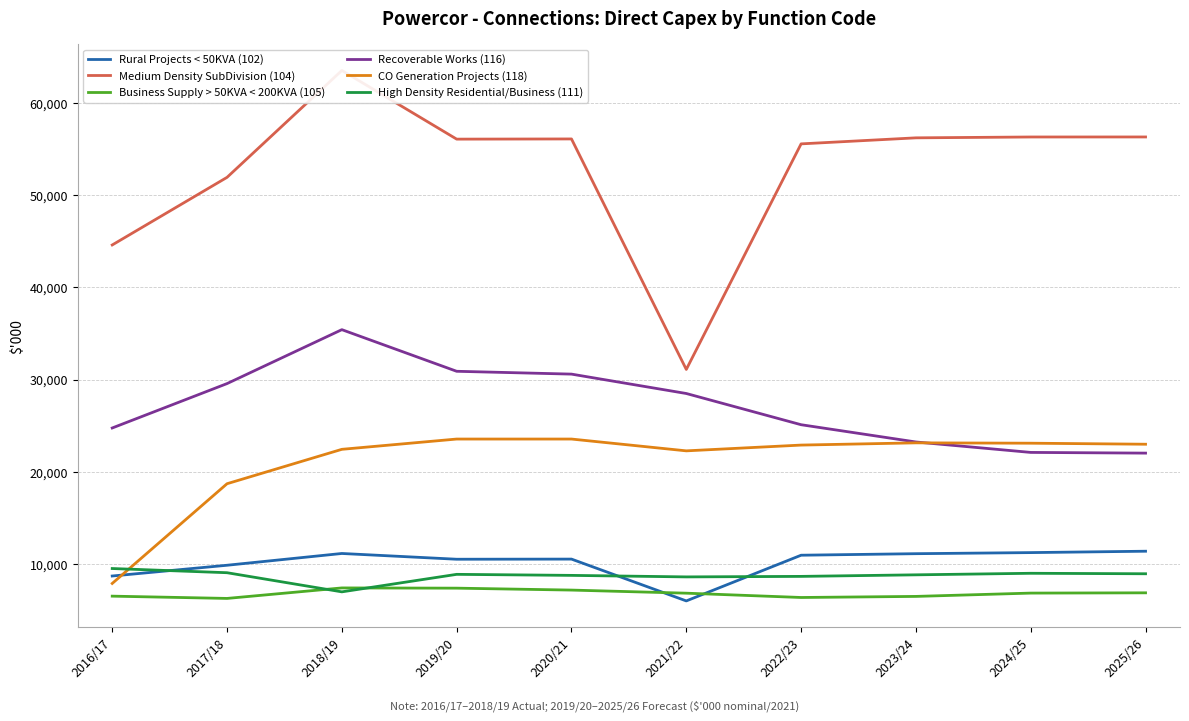

The Business Supply > 50KVA < 200KVA (105) series shows 3229.9 at 2021/22. True or false?

False